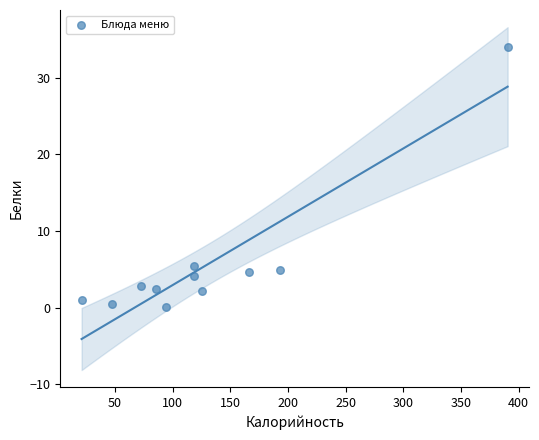

What is the range of Y values (max minus min)?

34.0